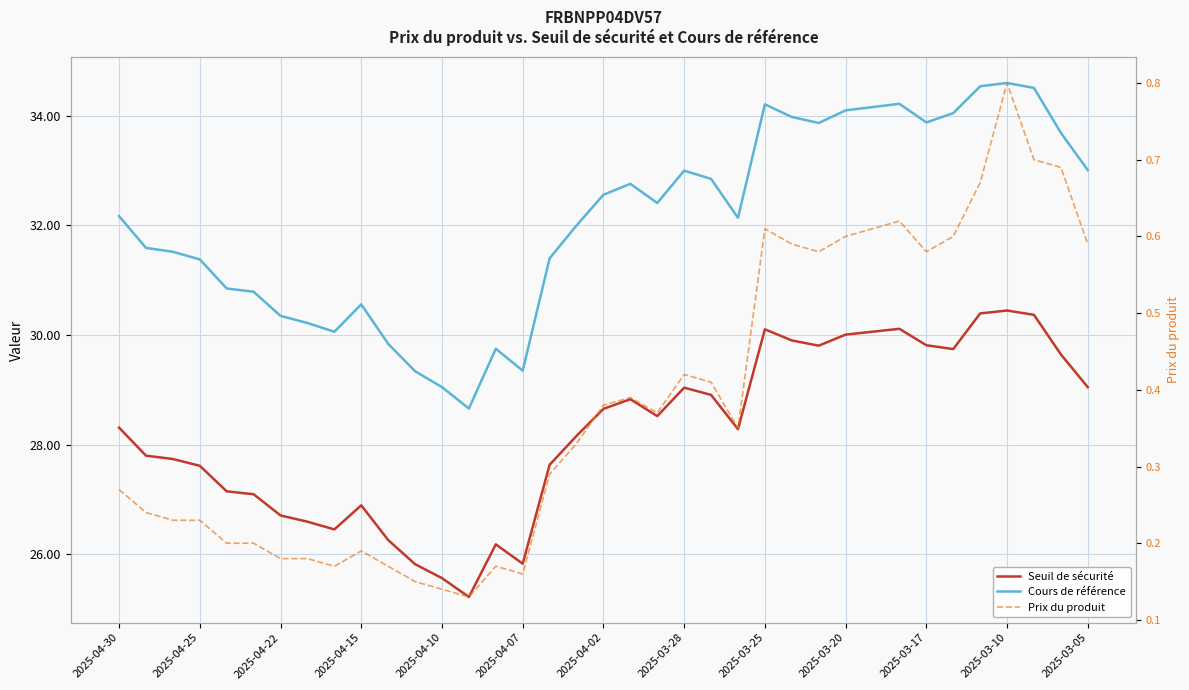

Reading right to left, extract all data points from this chart.

Cours de référence: 33.0	33.7	34.5	34.6	34.5	34.0	33.9	34.2	34.2	34.1	33.9	34.0	34.2	32.1	32.9	33.0	32.4	32.8	32.6	32.0	31.4	29.4	29.8	28.7	29.1	29.3	29.8	30.6	30.1	30.2	30.4	30.8	30.9	31.4	31.5	31.6	32.2
Seuil de sécurité: 29.0	29.6	30.4	30.4	30.4	29.7	29.8	30.1	30.1	30.0	29.8	29.9	30.1	28.3	28.9	29.0	28.5	28.8	28.7	28.2	27.6	25.8	26.2	25.2	25.6	25.8	26.3	26.9	26.5	26.6	26.7	27.1	27.1	27.6	27.7	27.8	28.3
Prix du produit: 0.6	0.7	0.7	0.8	0.7	0.6	0.6	0.6	0.6	0.6	0.6	0.6	0.6	0.3	0.4	0.4	0.4	0.4	0.4	0.3	0.3	0.2	0.2	0.1	0.1	0.1	0.2	0.2	0.2	0.2	0.2	0.2	0.2	0.2	0.2	0.2	0.3